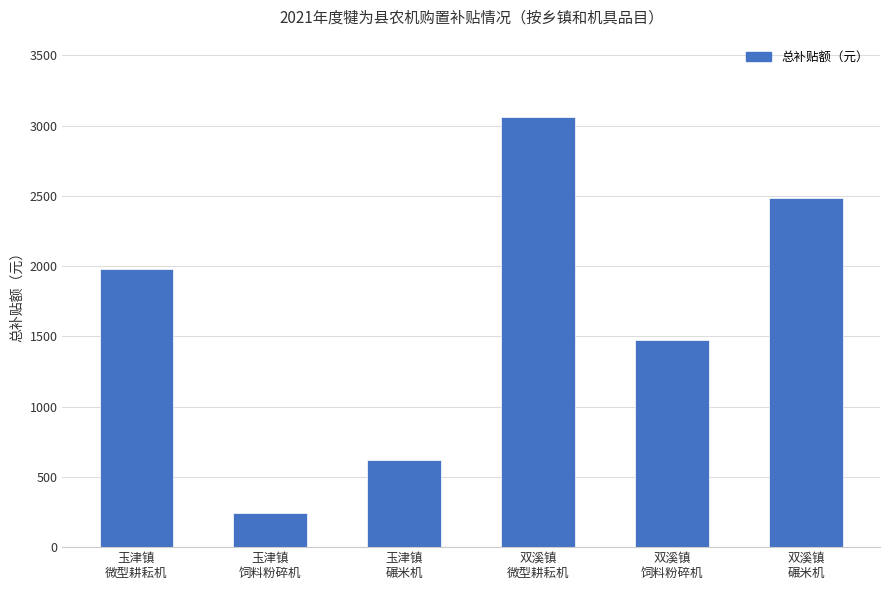

How many values are between 621 and 2484?

4